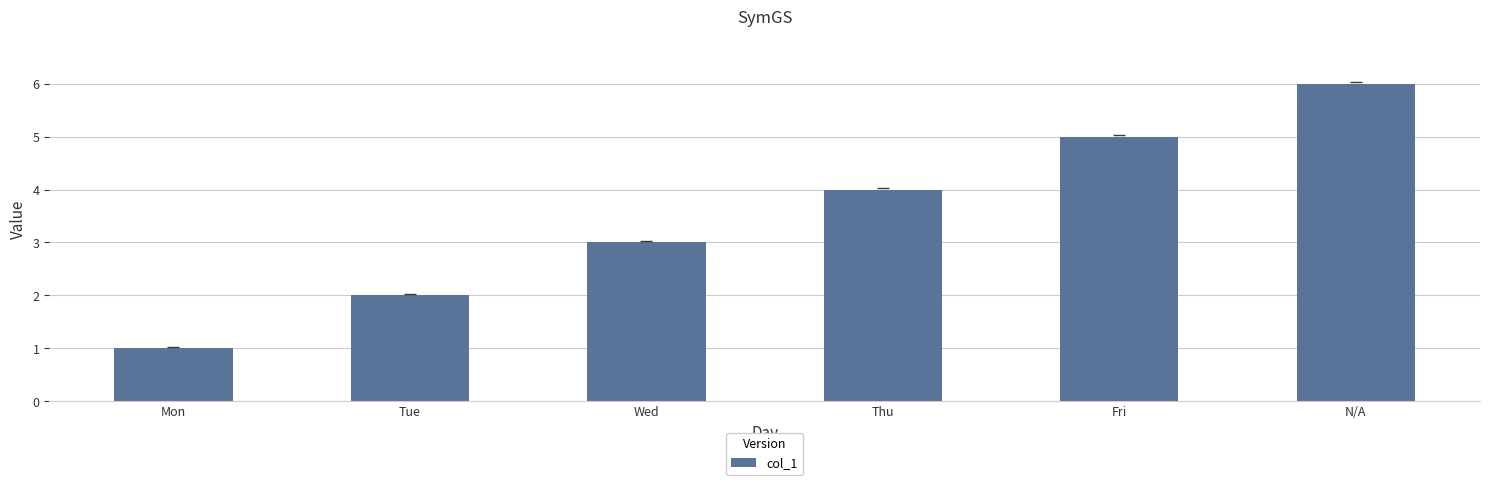

Which category has the highest value across all series?

N/A